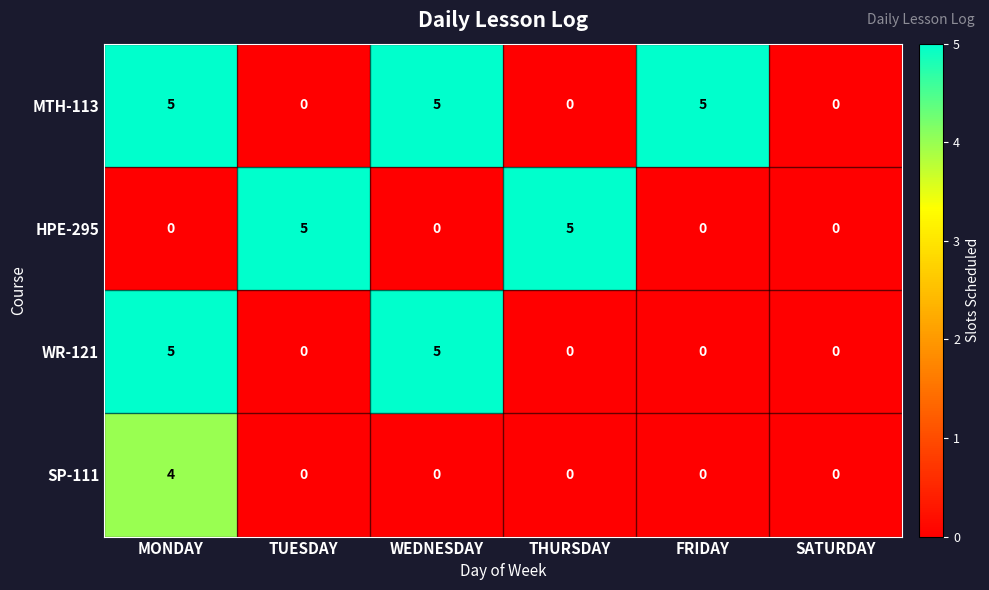

What is the spread (max minus min) of values at TUESDAY?

5